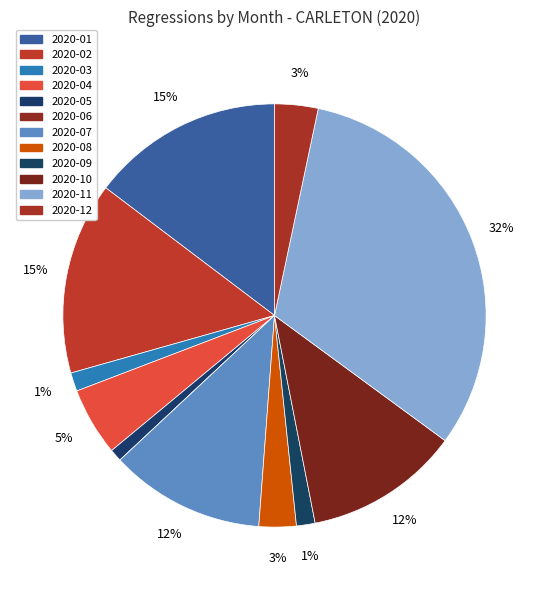

Do 2020-10 and 2020-05 together represent more than half of the pie?

No